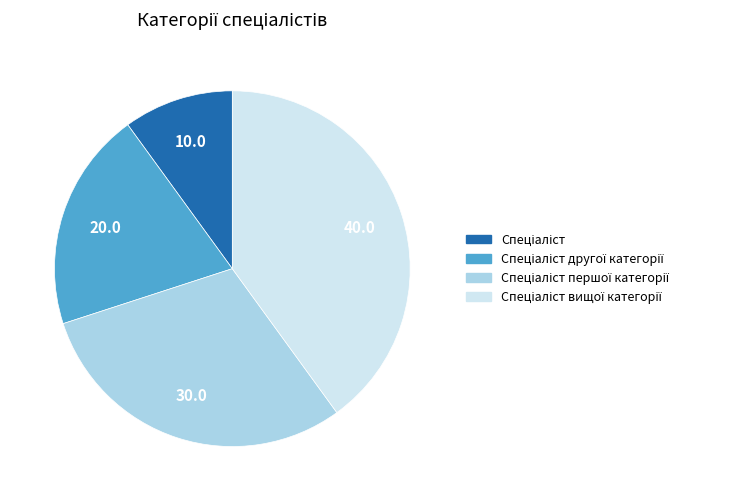

Is there a majority slice in this chart?

No